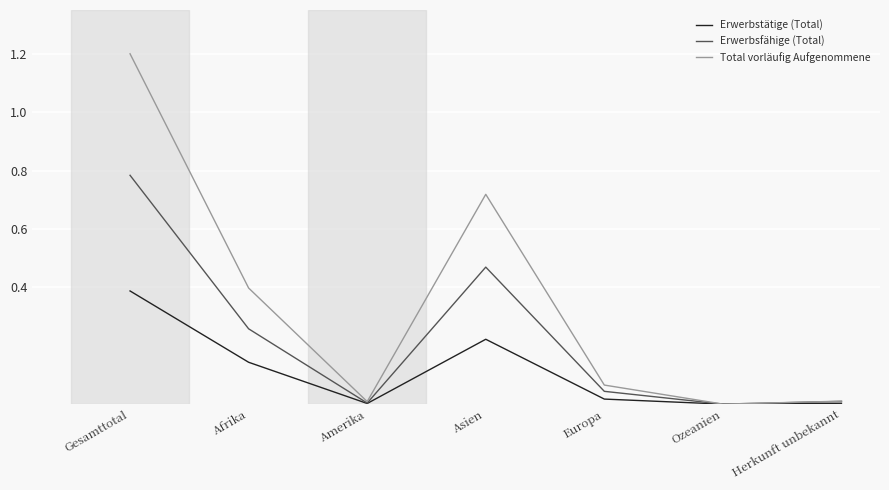

List the series in order of their overall mean, lowest first.

Erwerbstätige (Total), Erwerbsfähige (Total), Total vorläufig Aufgenommene